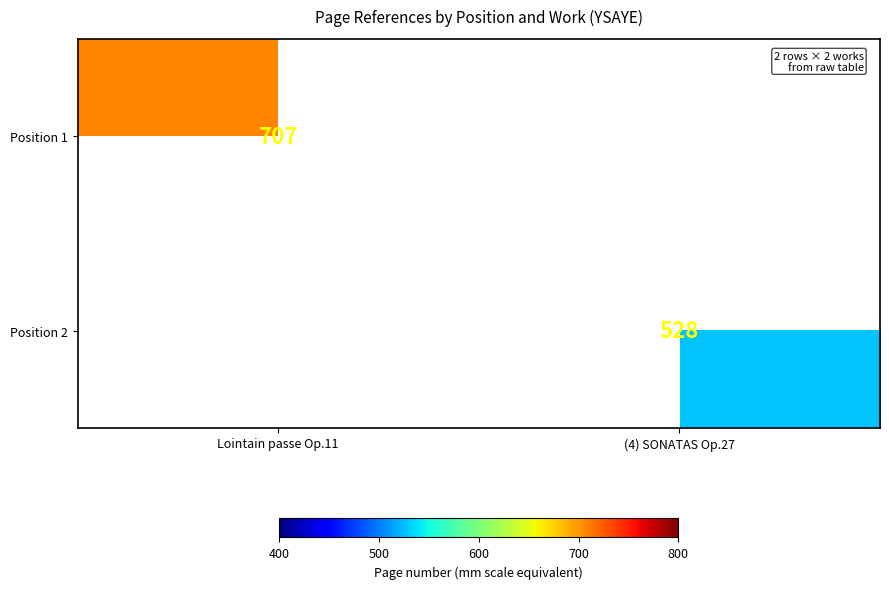

The value of Position 2 at (4) SONATAS Op.27 is 528. True or false?

True